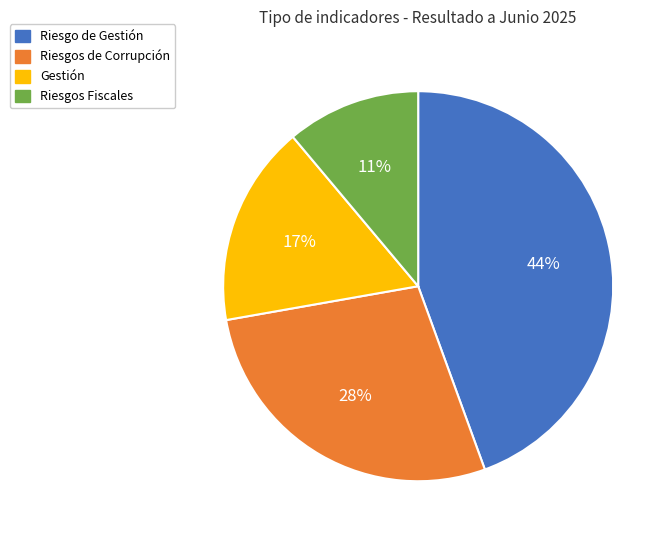

Which category has the smallest portion of the pie?

Riesgos Fiscales